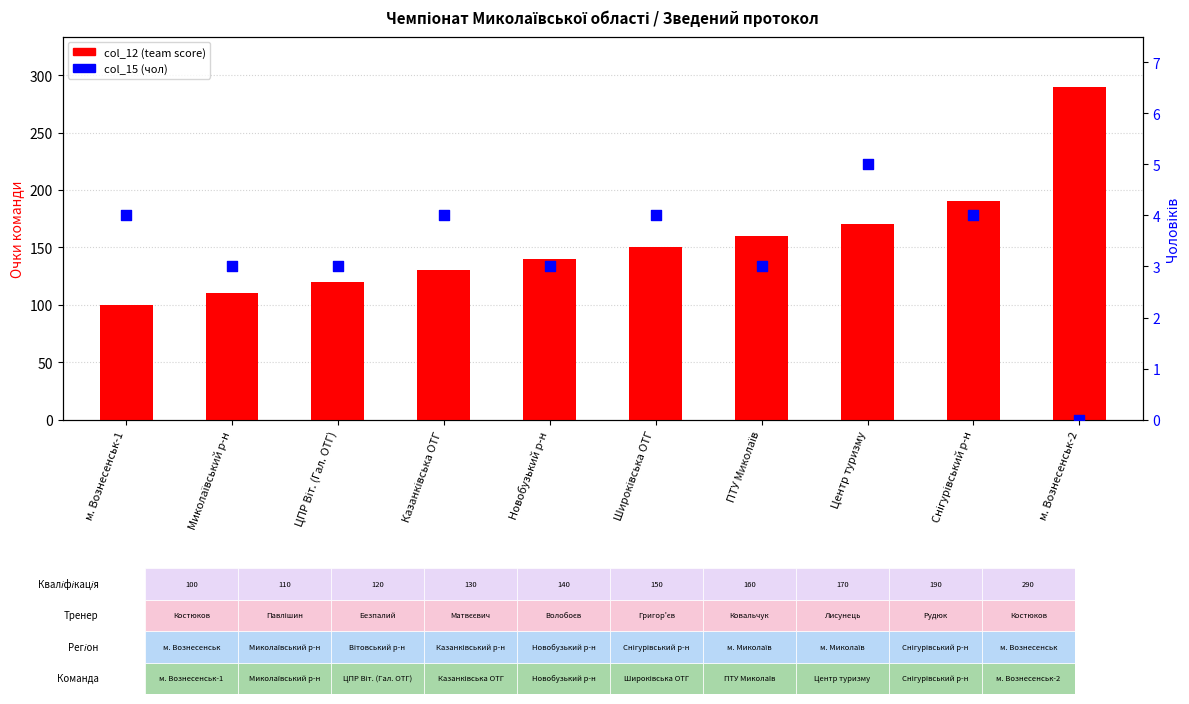

What are all the series names shown in the legend?

col_12 (team score), col_15 (чол)